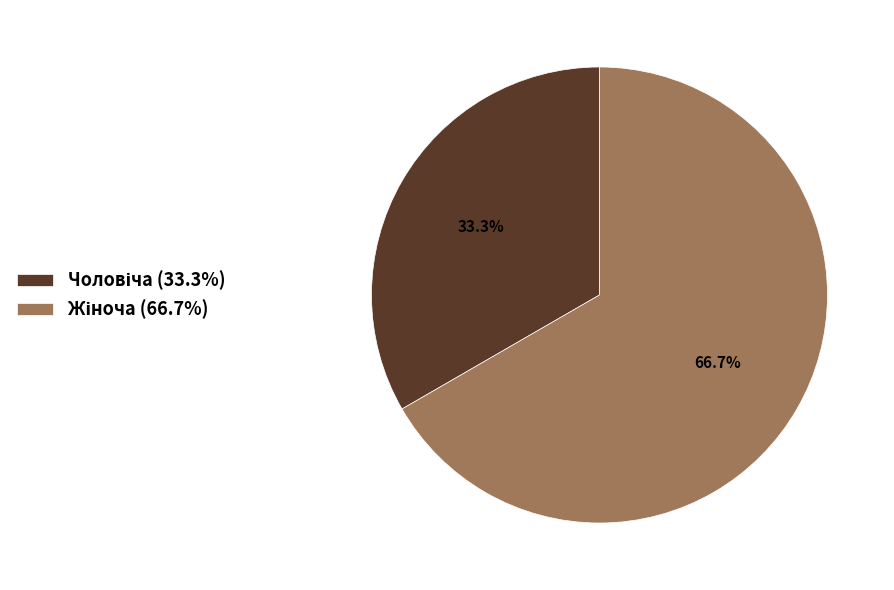

To the nearest percent, what is the average slice percentage?

50%